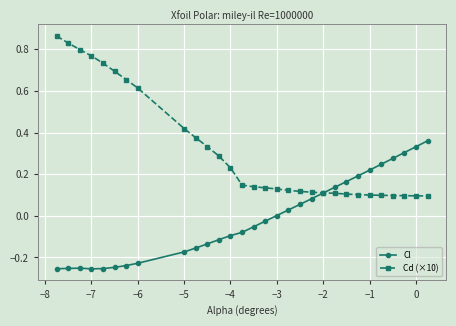

Which series has the largest range (max minus min)?

Cd (×10)